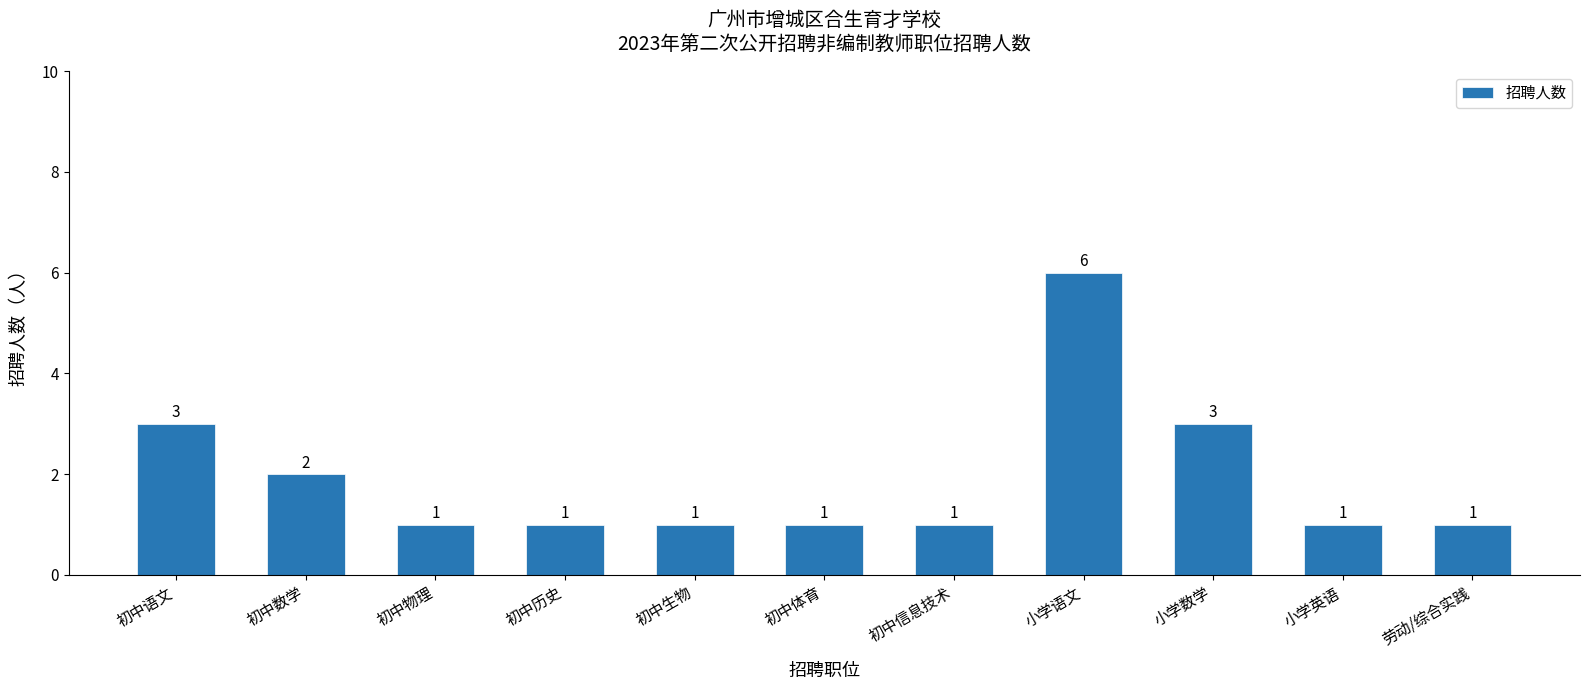

Reading left to right, list all the values displayed in this chart.

3	2	1	1	1	1	1	6	3	1	1